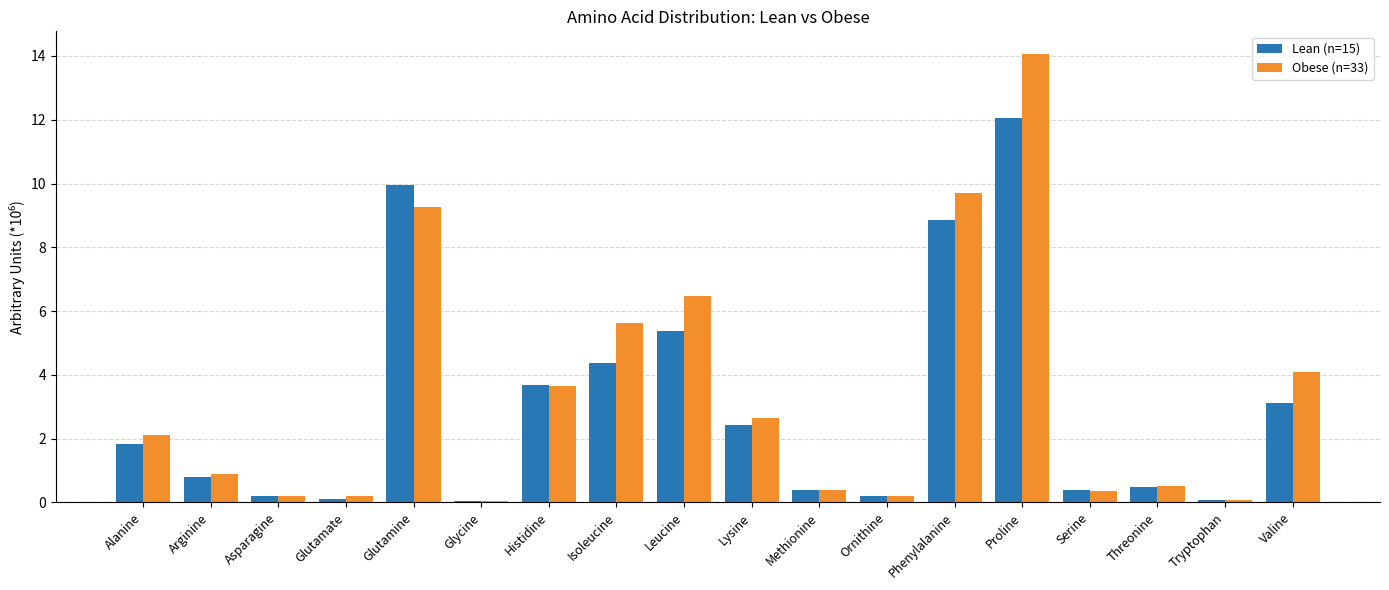

The value of Lean (n=15) at Alanine is 1.8. True or false?

True